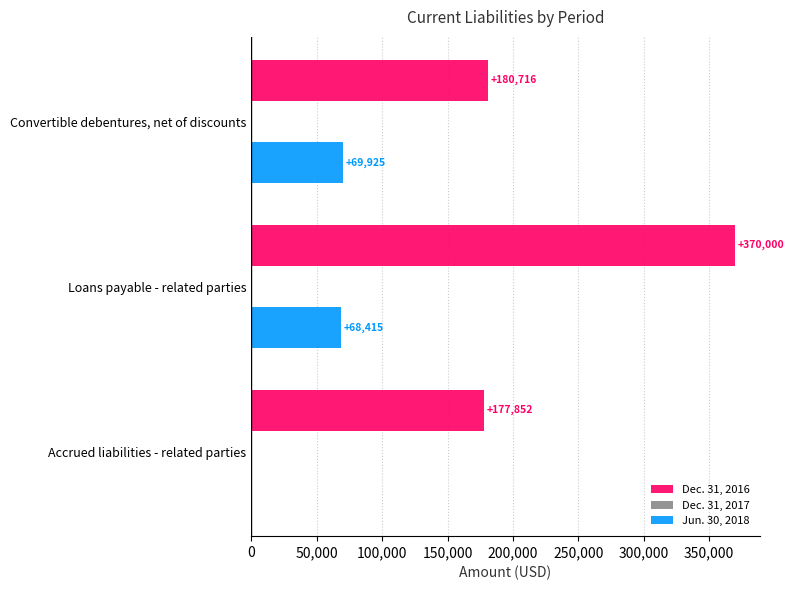

At which category is the sum across all series the highest?

Loans payable - related parties